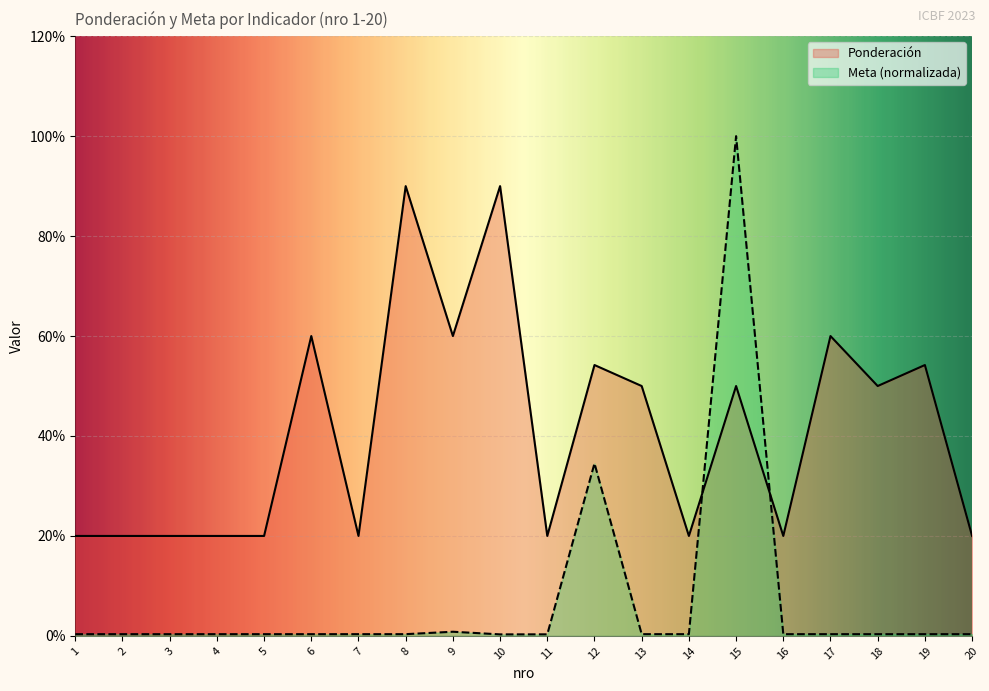

How many lines are shown in the chart?

2